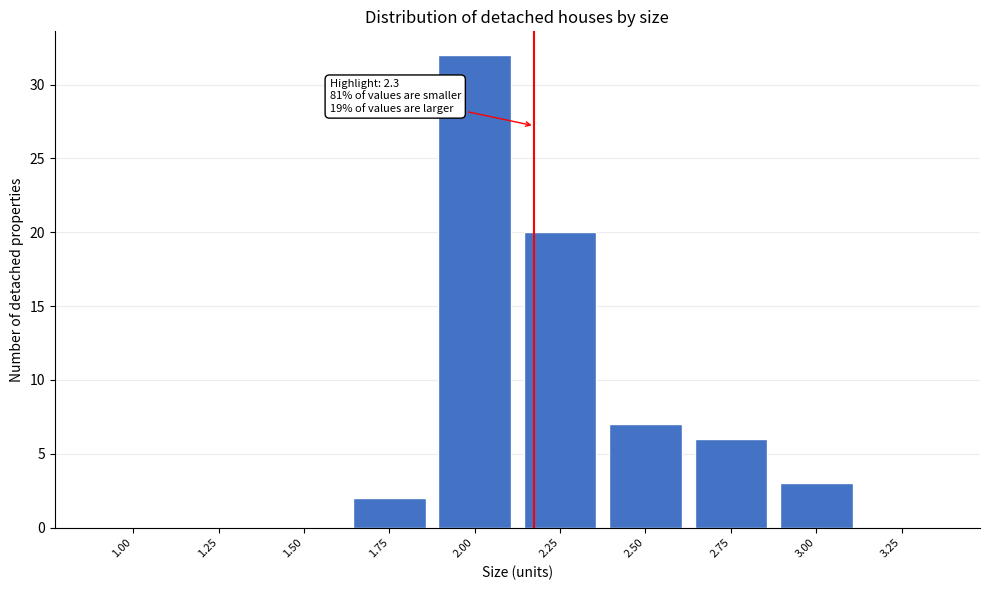

Reading right to left, transcribe all the data shown in this chart.

3.25=0	3.00=3	2.75=6	2.50=7	2.25=20	2.00=32	1.75=2	1.50=0	1.25=0	1.00=0